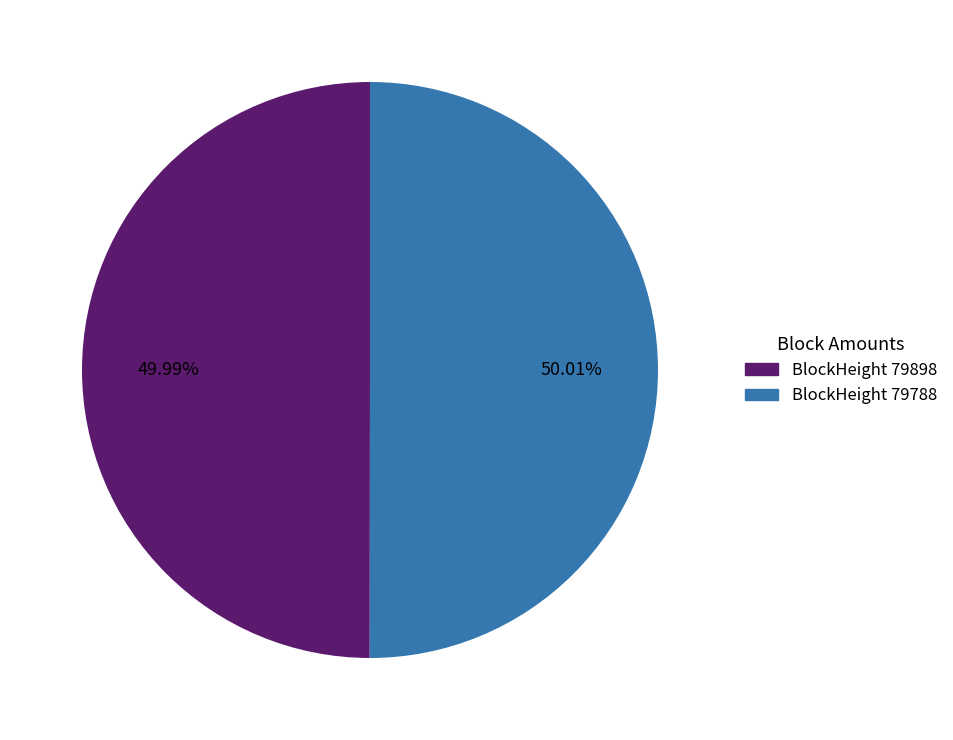

Is there a majority slice in this chart?

Yes